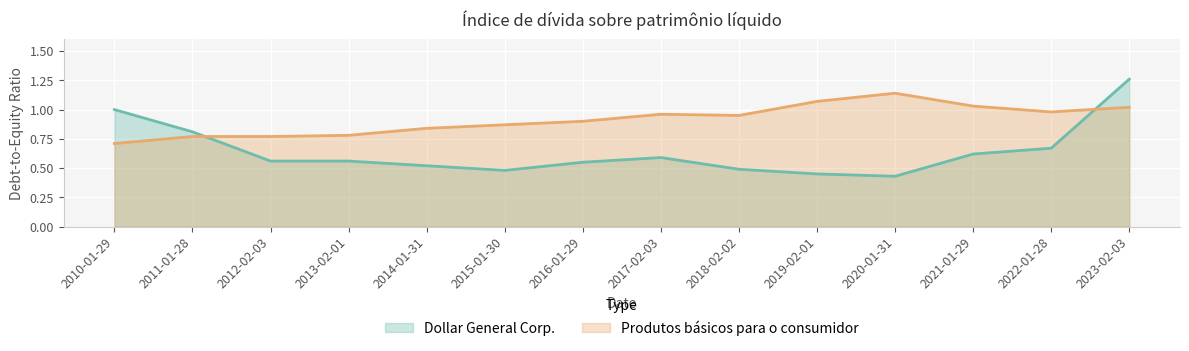

At which category does Produtos básicos para o consumidor reach its first local valley?

2018-02-02